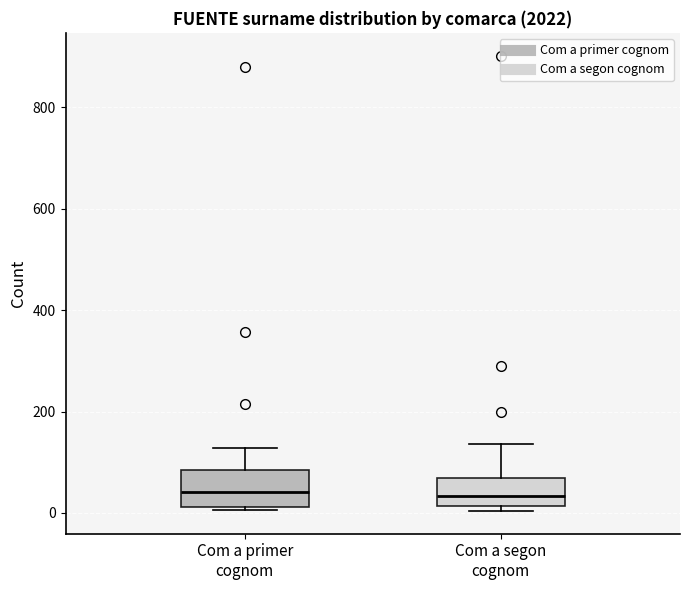

Where does the median line of the box for Com a primer cognom sit on the y-axis? The values are not printed on the chart, so give them approximately, as read against the axis.

40